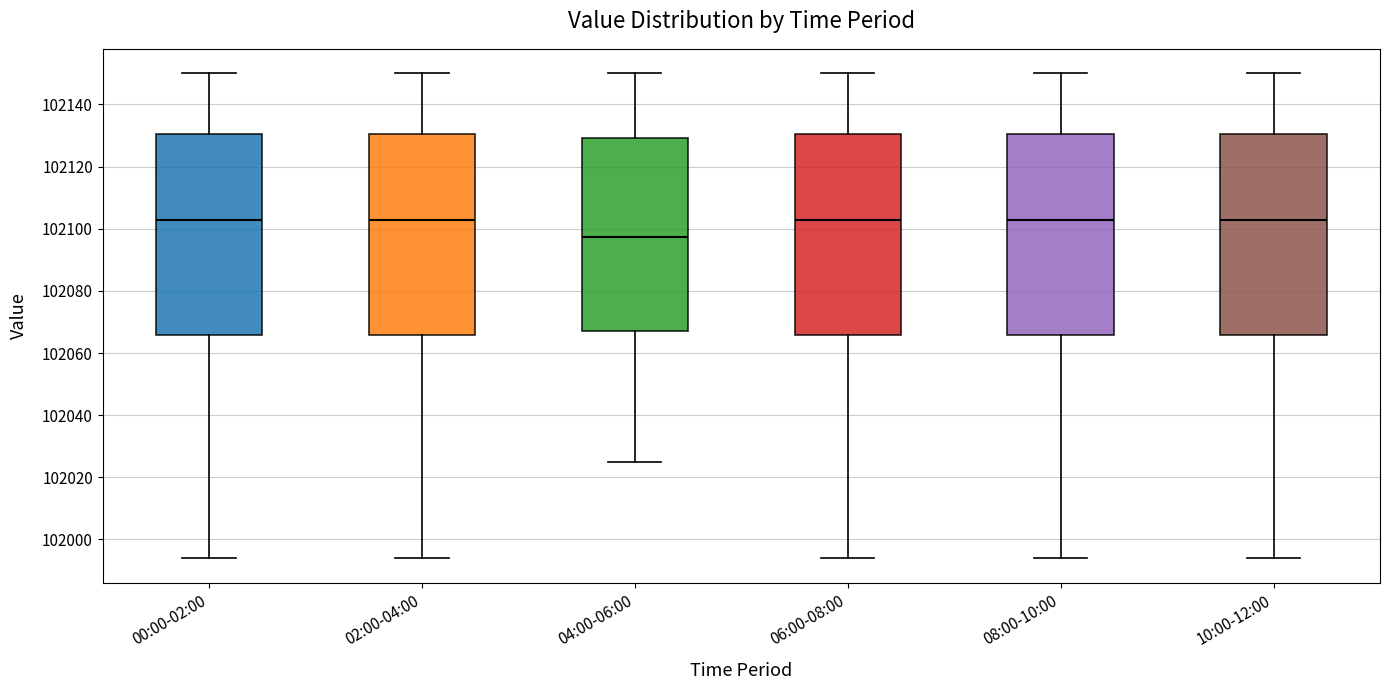

Reading left to right, transcribe this box plot: for each box, give where its median line is, the range the box spans, and where its two whiskers end, as read against the y-axis. The values are not printed on the chart, so give them approximately, as read against the axis.

00:00-02:00: median 102102, box 102066 to 102130, whiskers 101994 to 102150
02:00-04:00: median 102102, box 102066 to 102130, whiskers 101994 to 102150
04:00-06:00: median 102098, box 102068 to 102130, whiskers 102026 to 102150
06:00-08:00: median 102102, box 102066 to 102130, whiskers 101994 to 102150
08:00-10:00: median 102102, box 102066 to 102130, whiskers 101994 to 102150
10:00-12:00: median 102102, box 102066 to 102130, whiskers 101994 to 102150